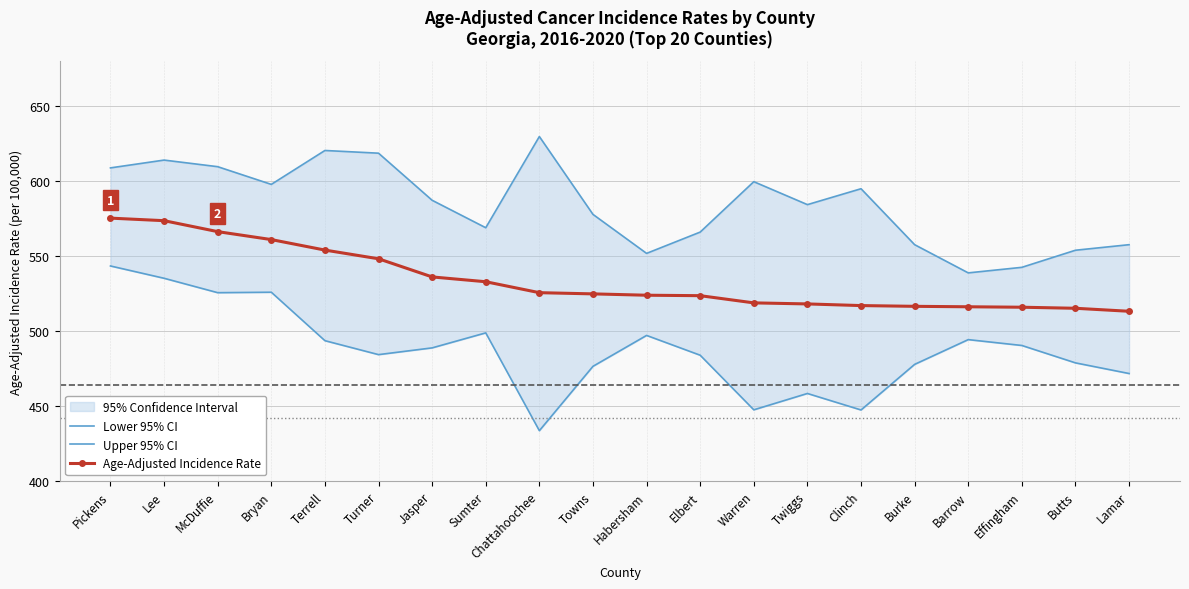

At which label does Age-Adjusted Incidence Rate first exceed 524?

Pickens